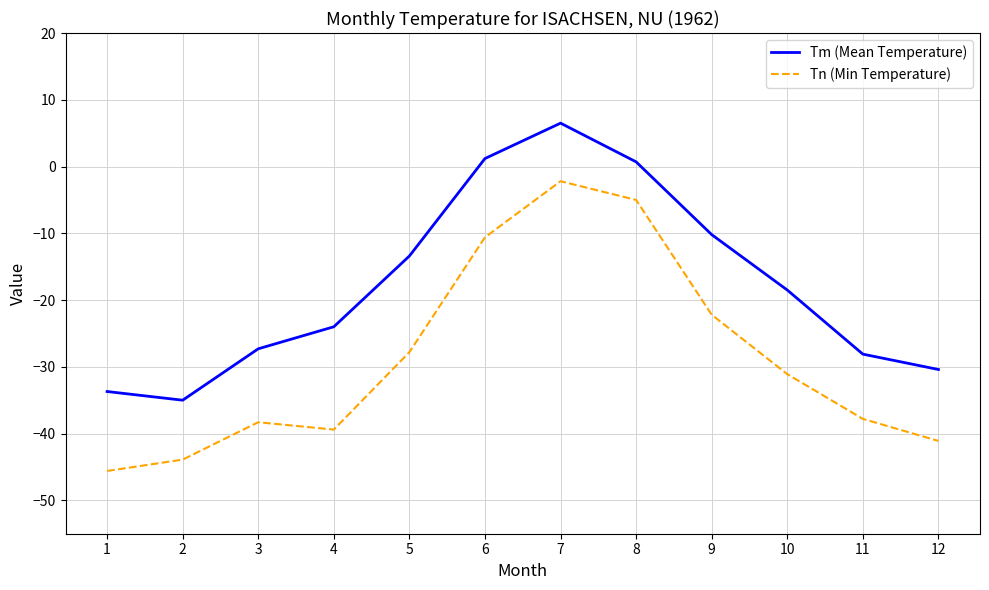

True or false: Tn (Min Temperature) has a value of -12.4 at 4.

False